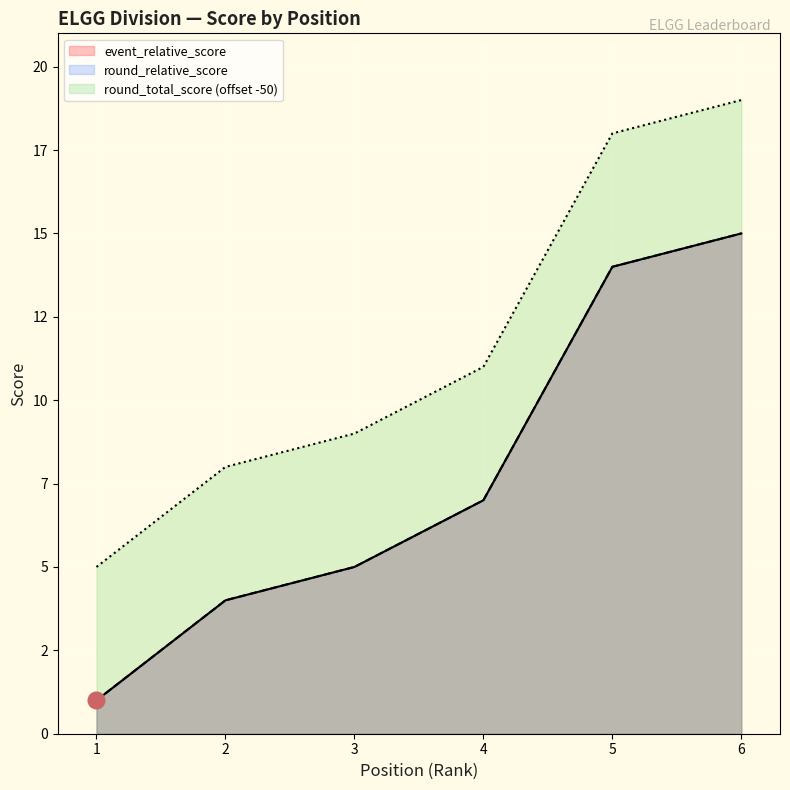

Is it true that event_relative_score equals 1 at 1?

True